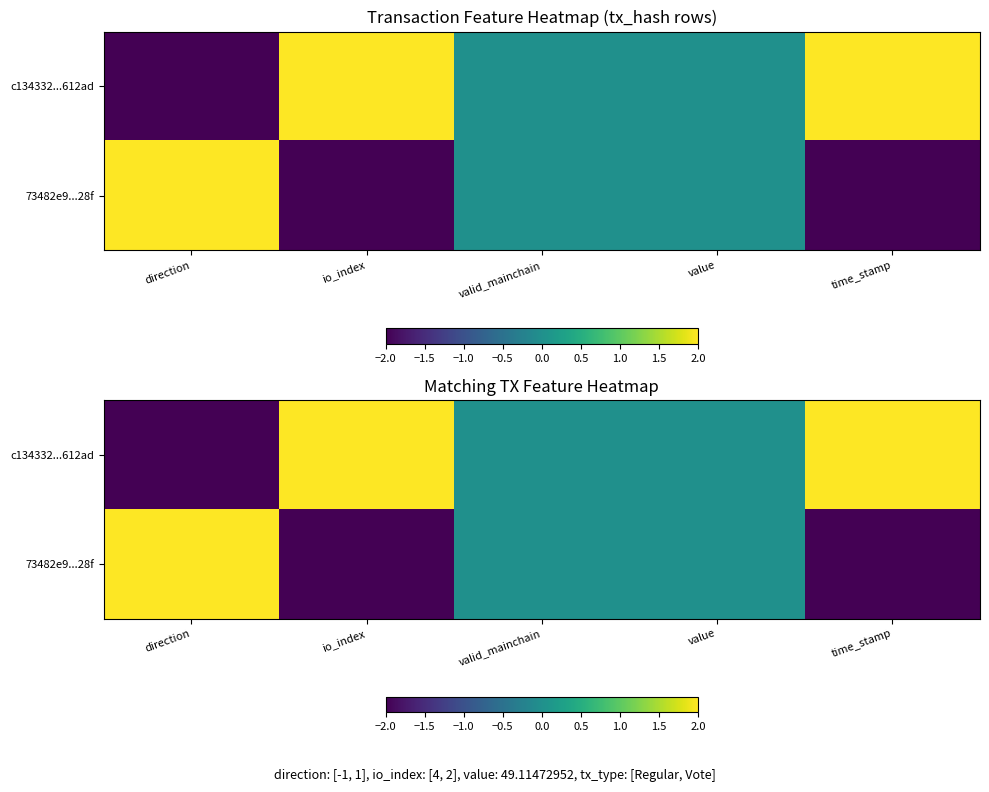

Which has a higher value, direction or valid_mainchain?

valid_mainchain